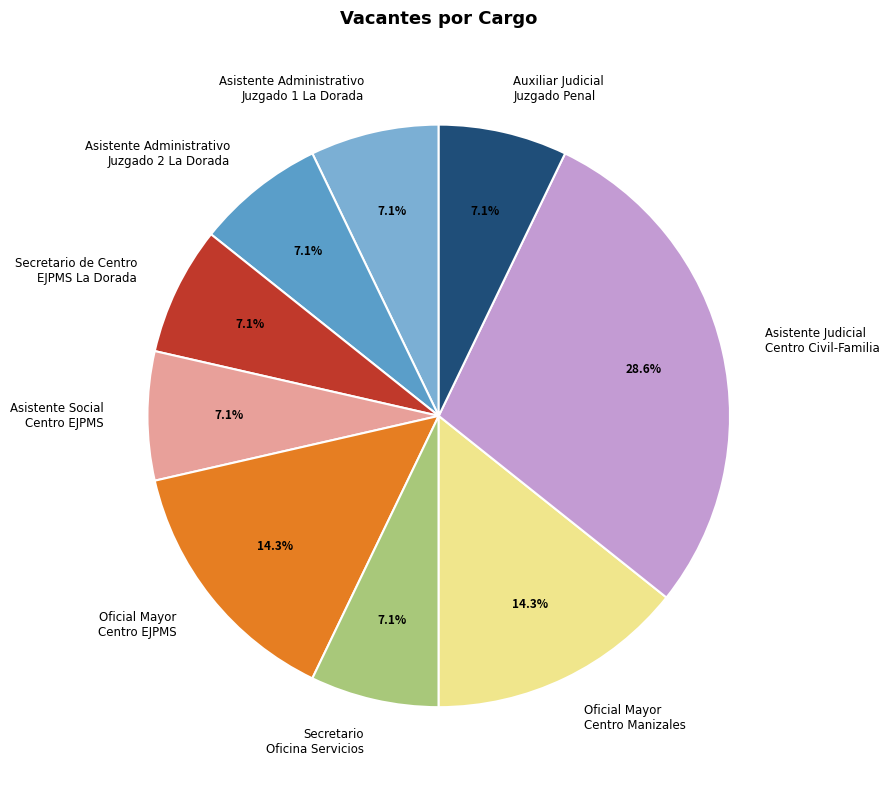

Combined, do Auxiliar Judicial Juzgado Penal and Asistente Administrativo Juzgado 2 La Dorada account for over 50%?

No